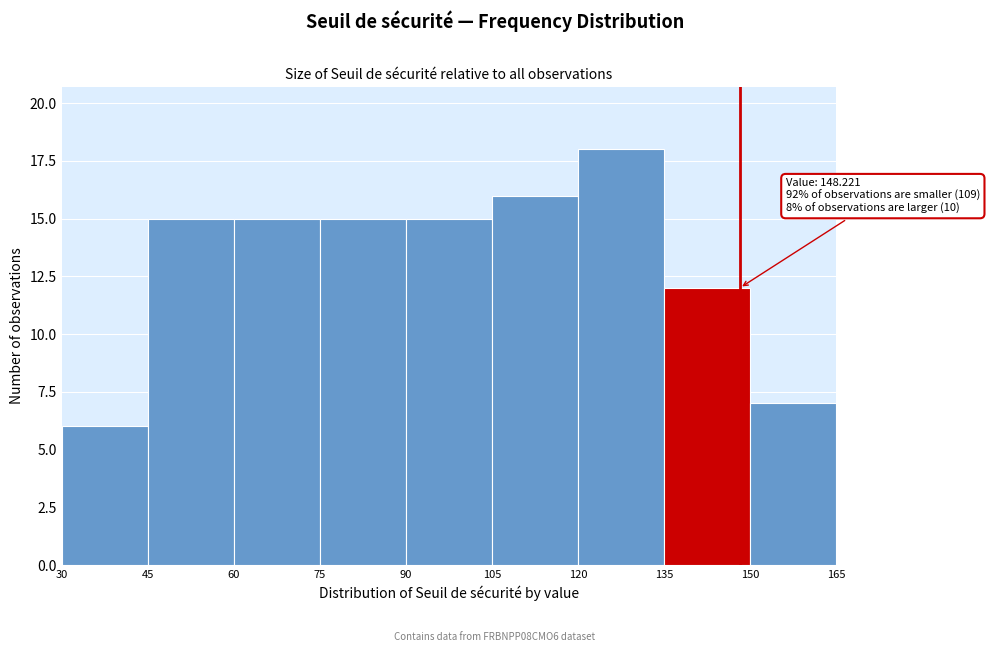

Over which range of the x-axis is the bar tallest?

120 to 135